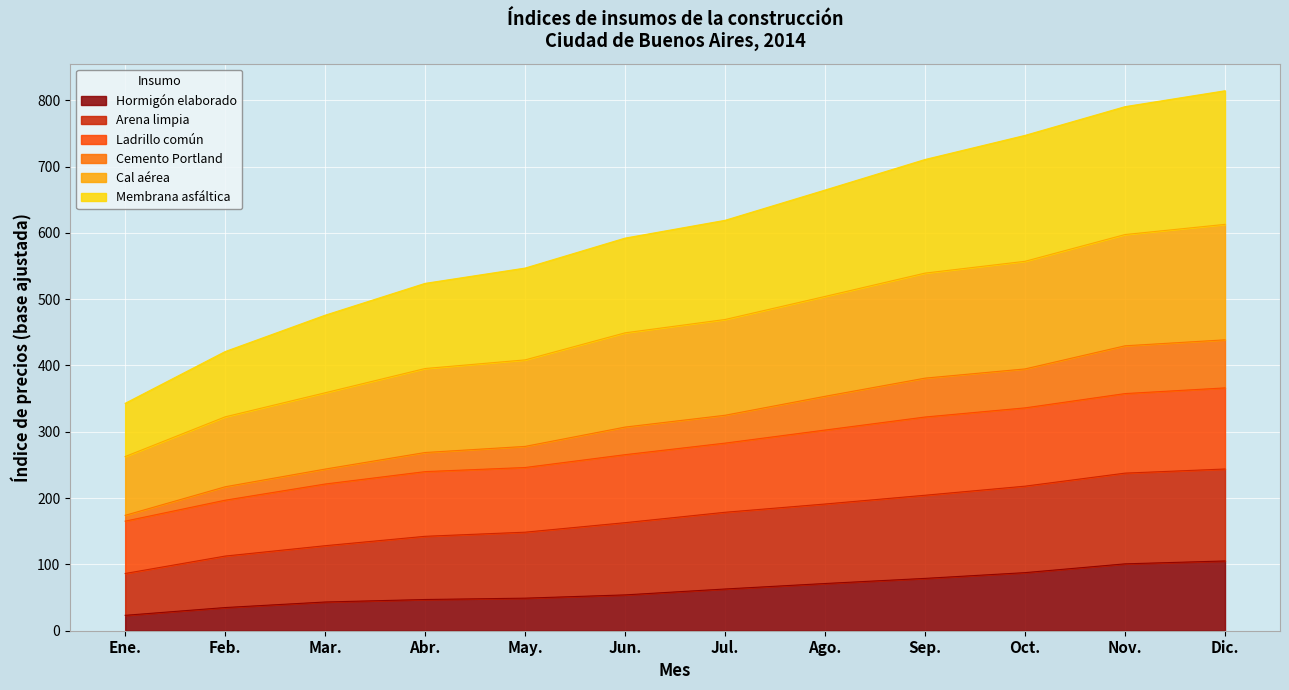

The value of Hormigón elaborado at Abr. is 47.1. True or false?

True